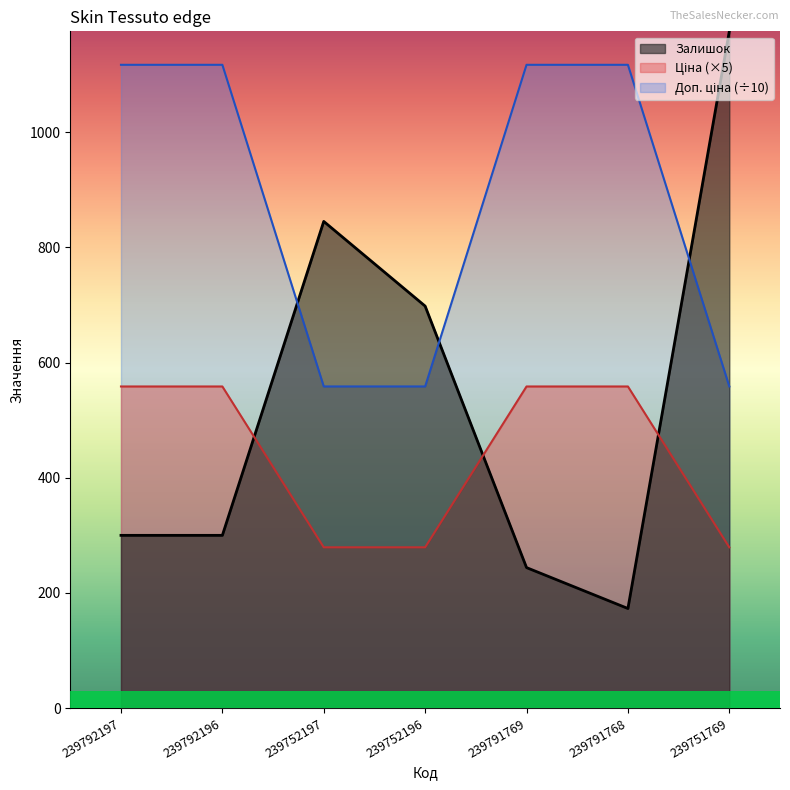

Between 239792196 and 239792197, which is larger?

239792196